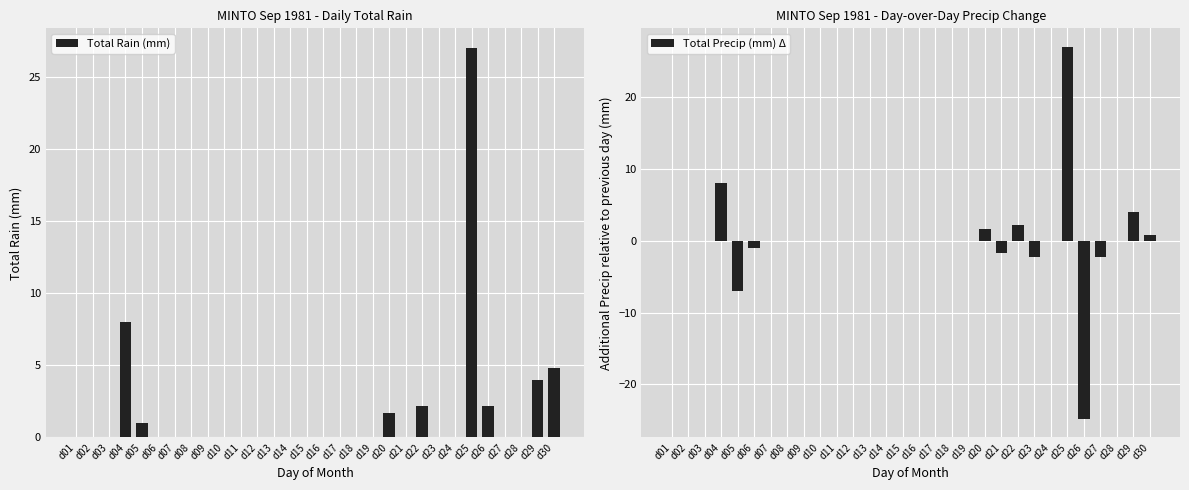

At d27, list the series in order from smallest to largest.

Total Precip (mm) Δ, Total Rain (mm)